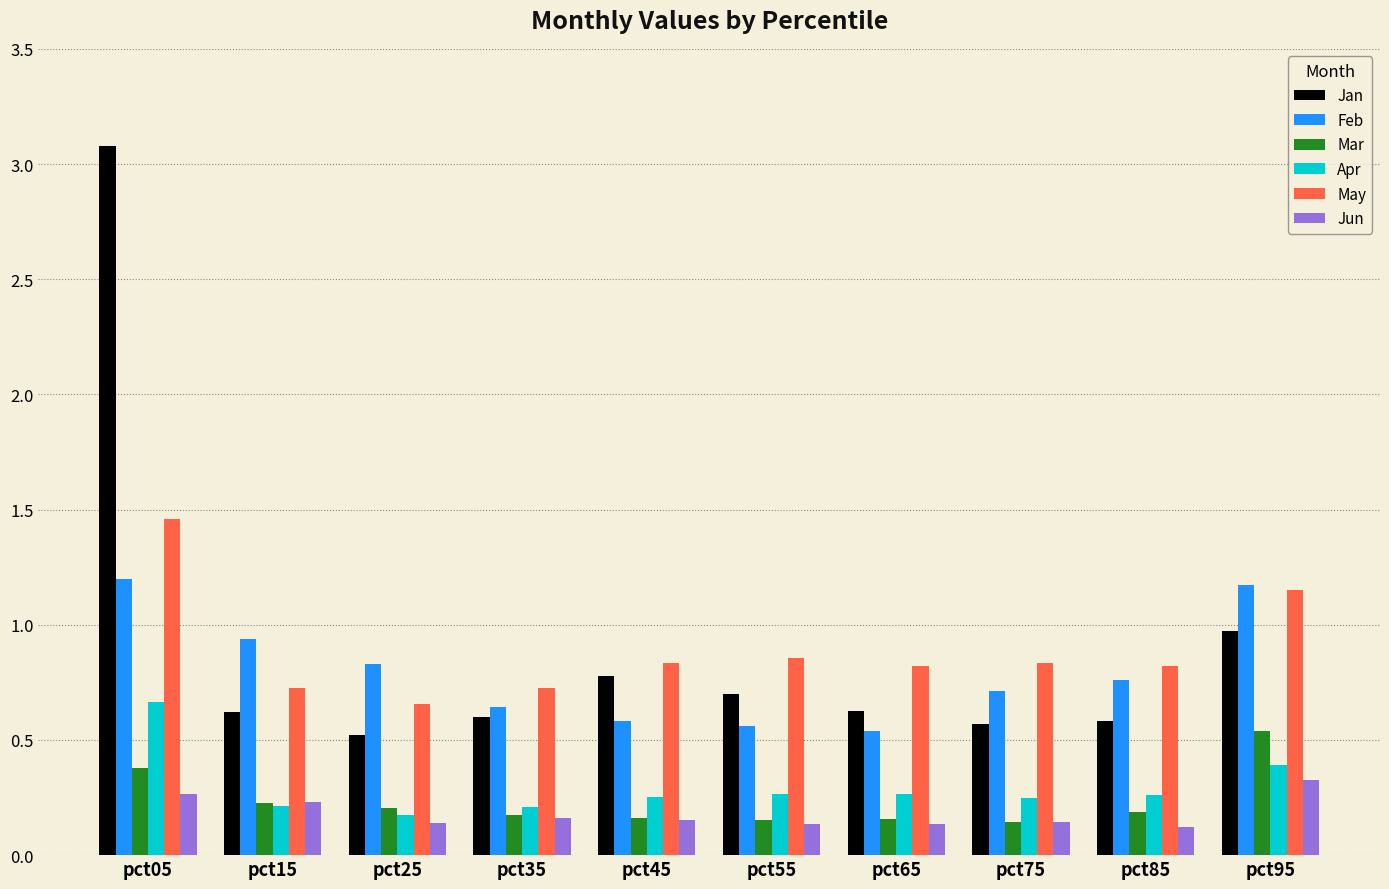

How many distinct data groups are displayed?

6